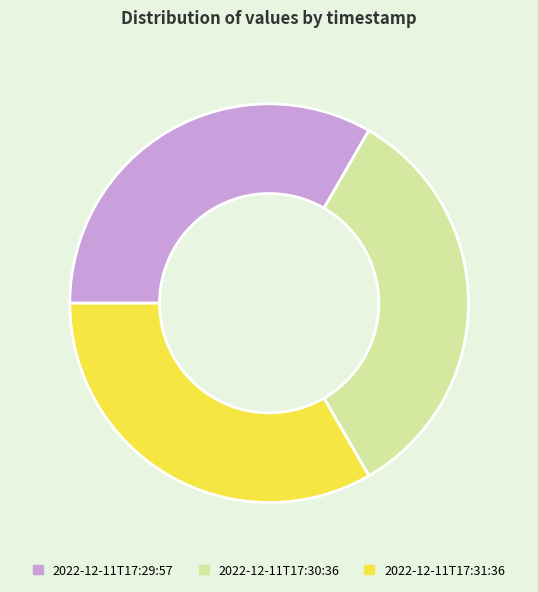

Is there a majority slice in this chart?

No